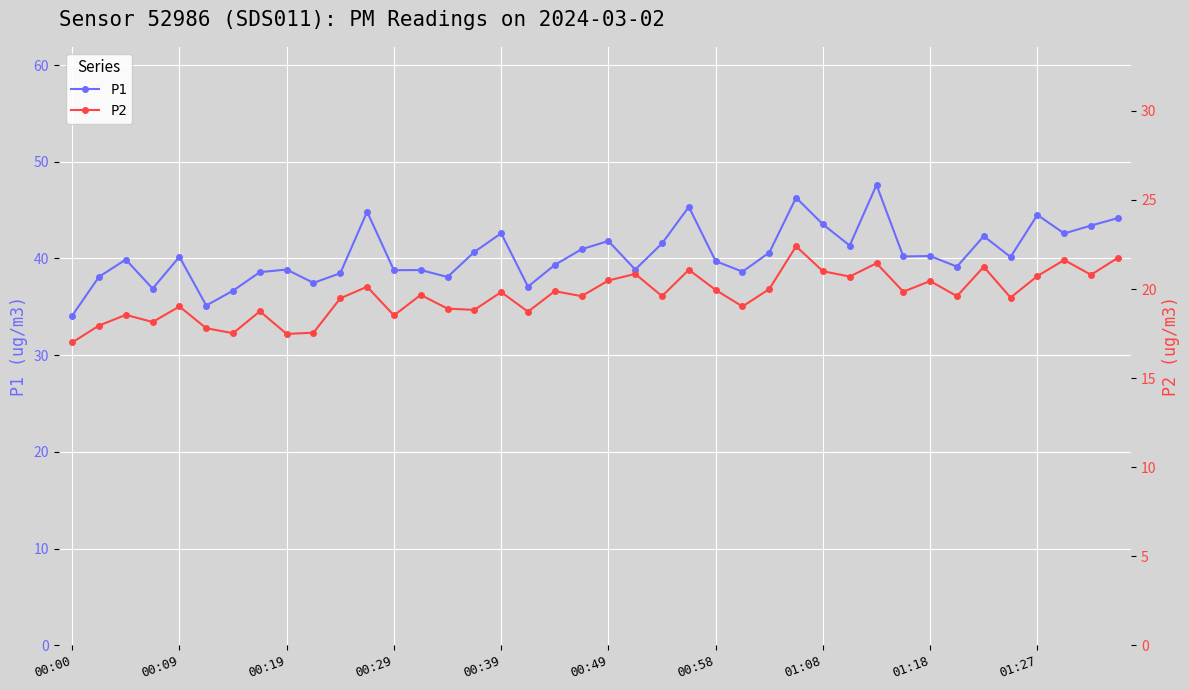

Reading left to right, transcribe all the data shown in this chart.

P1: 34.1	38.1	39.9	36.9	40.2	35.1	36.7	38.6	38.9	37.5	38.5	44.8	38.8	38.8	38.1	40.7	42.6	37.1	39.3	41.0	41.8	38.9	41.5	45.3	39.7	38.6	40.6	46.3	43.5	41.3	47.6	40.2	40.2	39.1	42.3	40.1	44.5	42.6	43.4	44.2
P2: 17.0	17.9	18.6	18.1	19.0	17.8	17.5	18.8	17.5	17.6	19.5	20.1	18.5	19.7	18.9	18.8	19.8	18.7	19.9	19.6	20.5	20.9	19.6	21.1	19.9	19.0	20.0	22.4	21.0	20.7	21.4	19.9	20.4	19.6	21.2	19.5	20.7	21.6	20.8	21.8